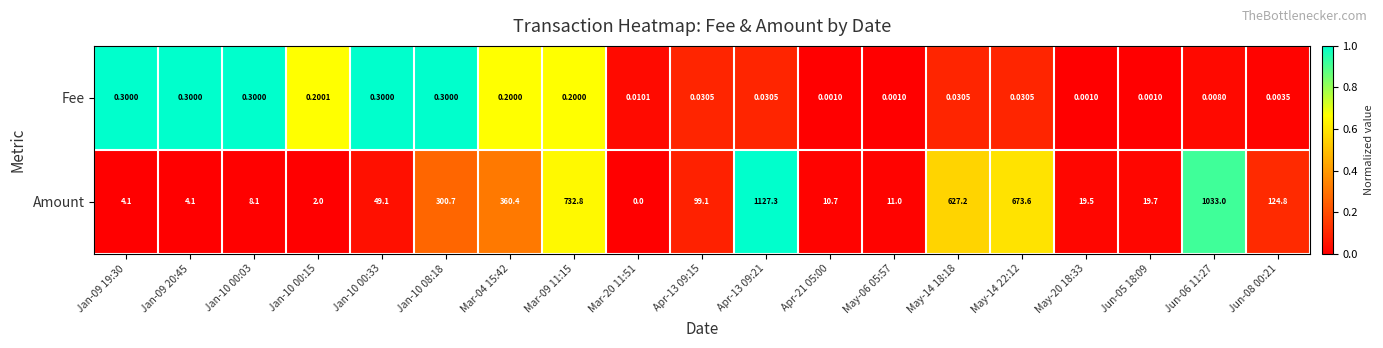

Is the value of Fee at Mar-09 11:15 greater than the value of Amount at Apr-21 05:00?

No